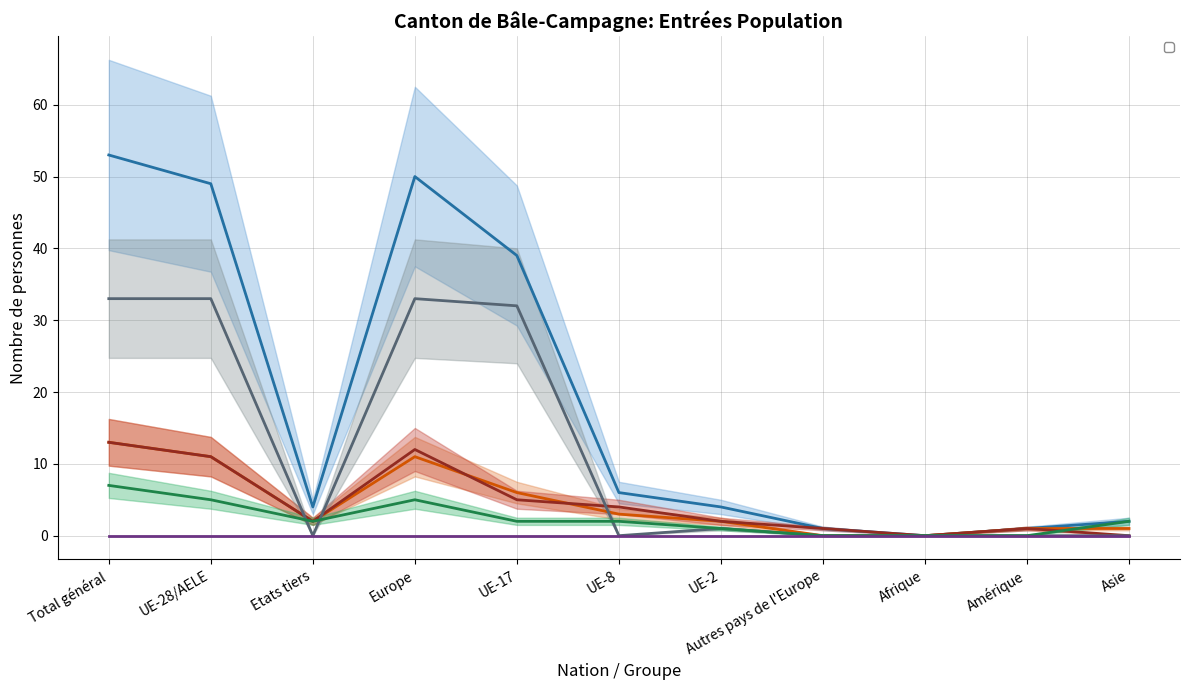

What is the total value across all series at UE-8?

15